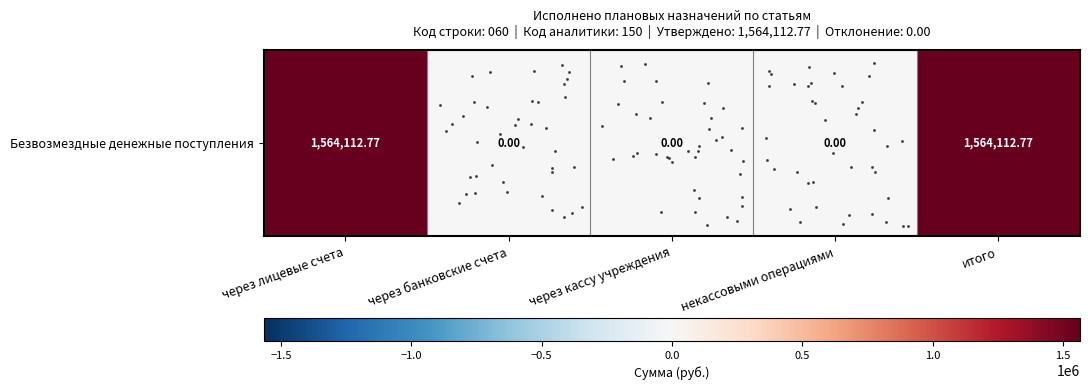

What is the approximate value at через лицевые счета?

1564112.8